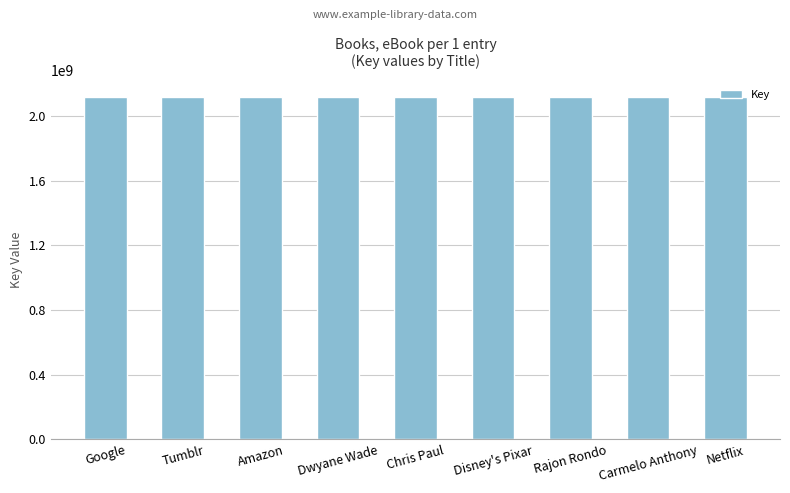

What is the difference between the values at Chris Paul and Netflix?

1360